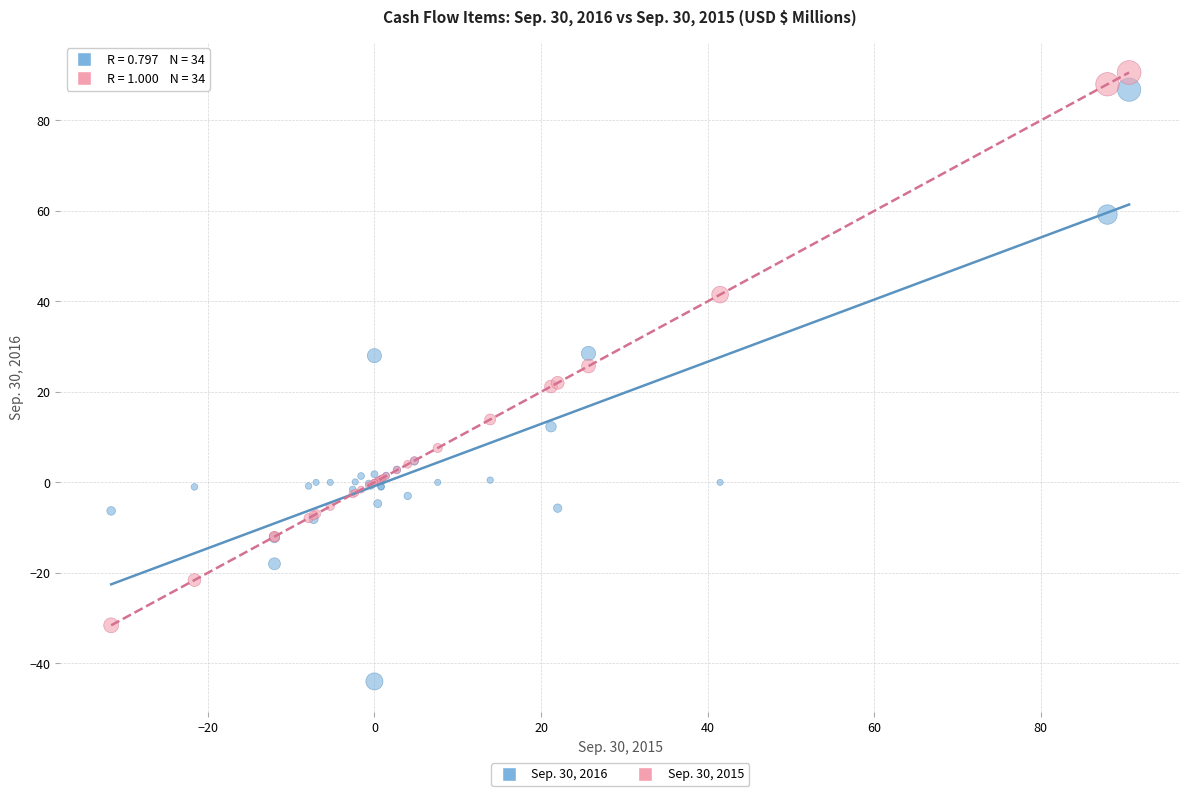

Which series reaches the maximum Y coordinate?

Sep. 30, 2015